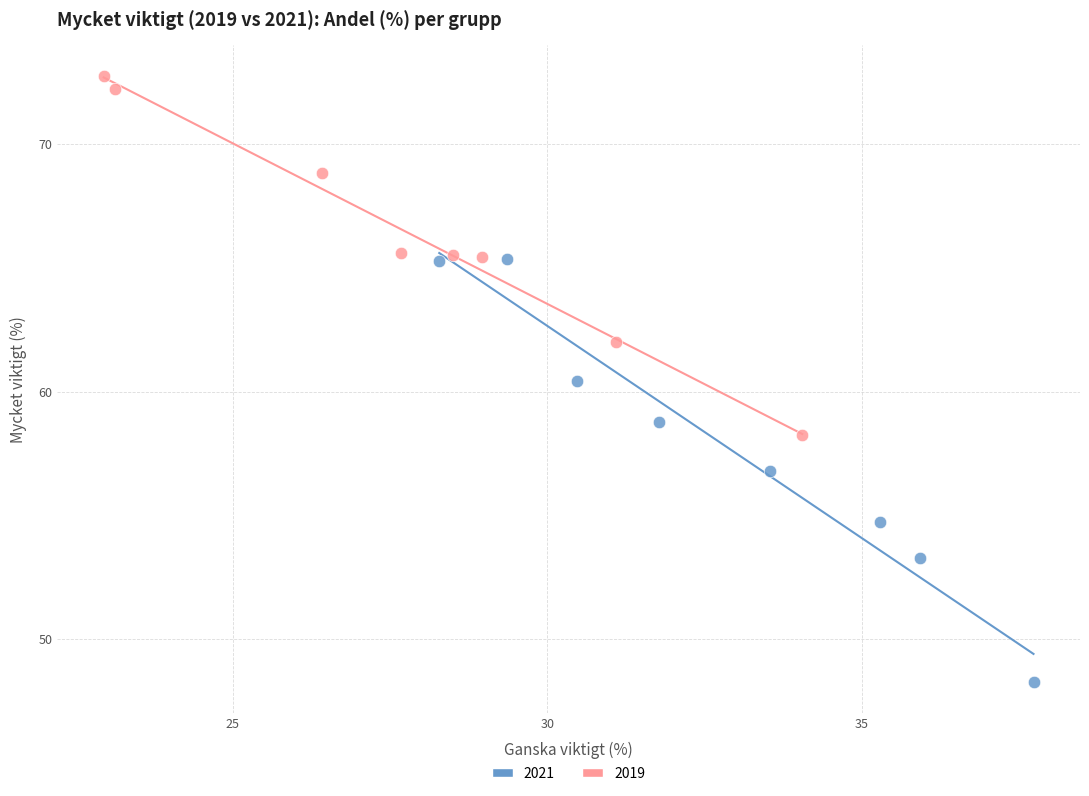

Which series contains the highest Y value?

2019